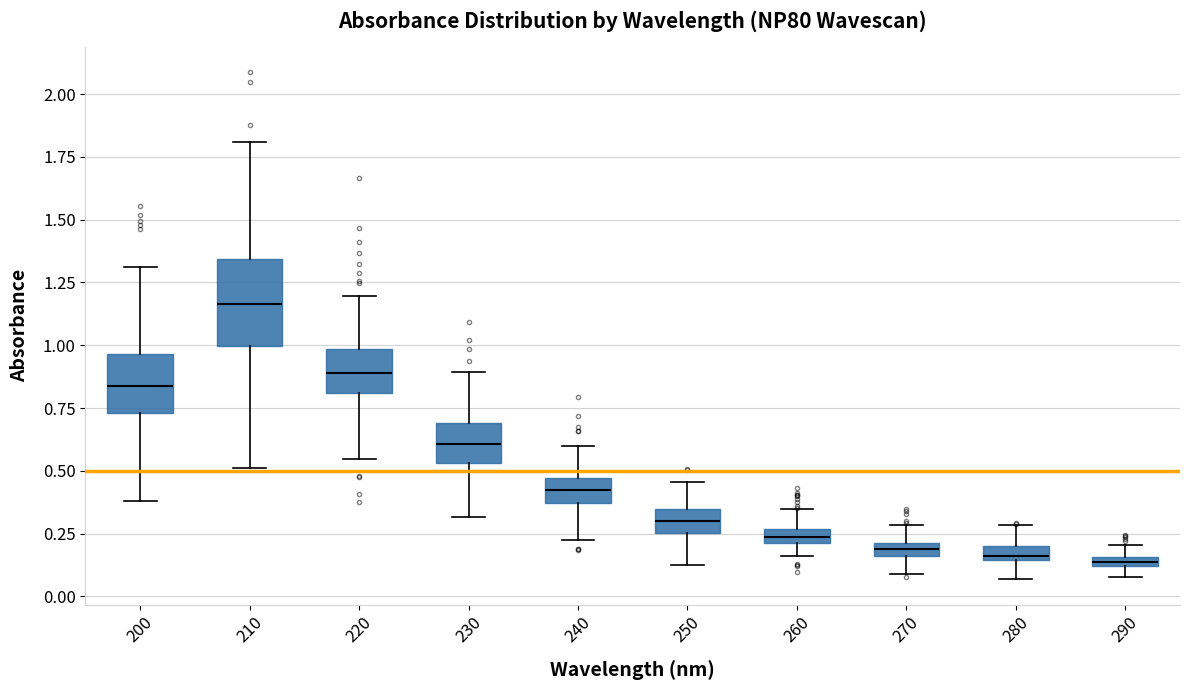

Comparing the boxes themselves (not the whiskers), which one is the tallest?

210